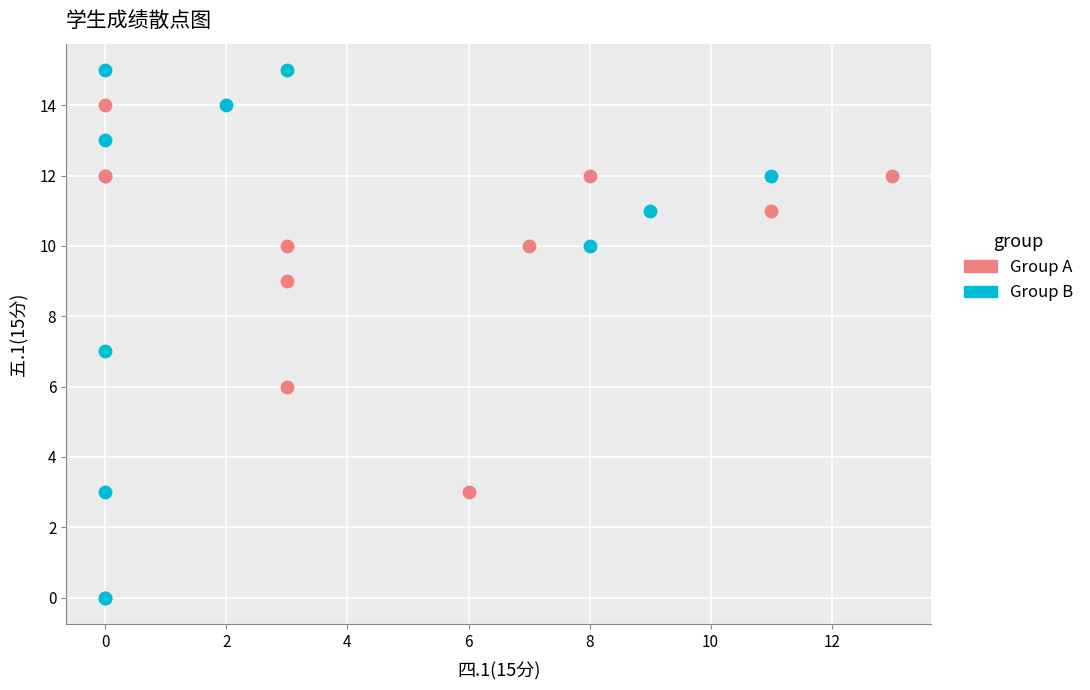

What are all the series names shown in the legend?

Group A, Group B